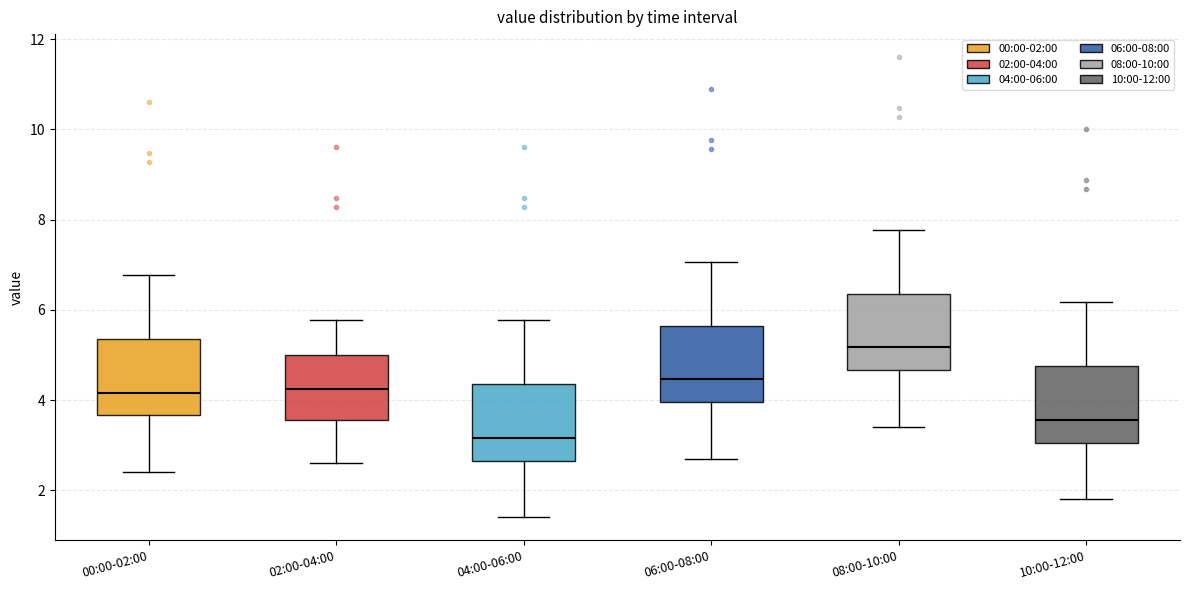

Where does the upper whisker of the box for 00:00-02:00 end on the y-axis? The values are not printed on the chart, so give them approximately, as read against the axis.

6.8